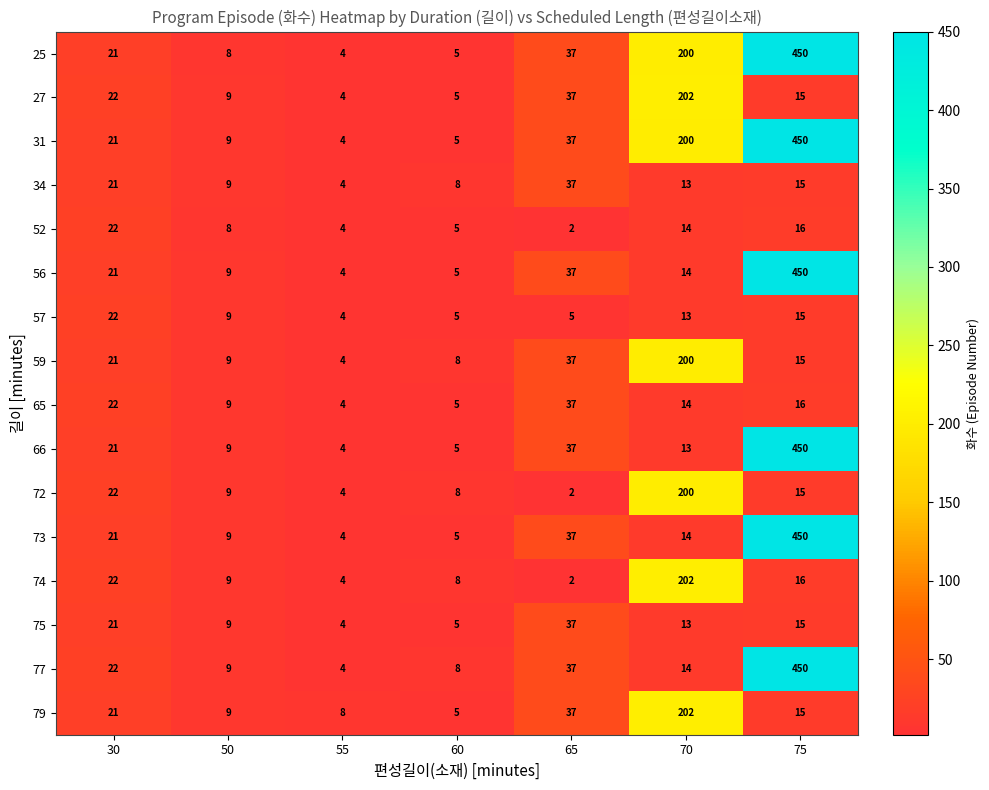

What is the average value of the 74 series?

38